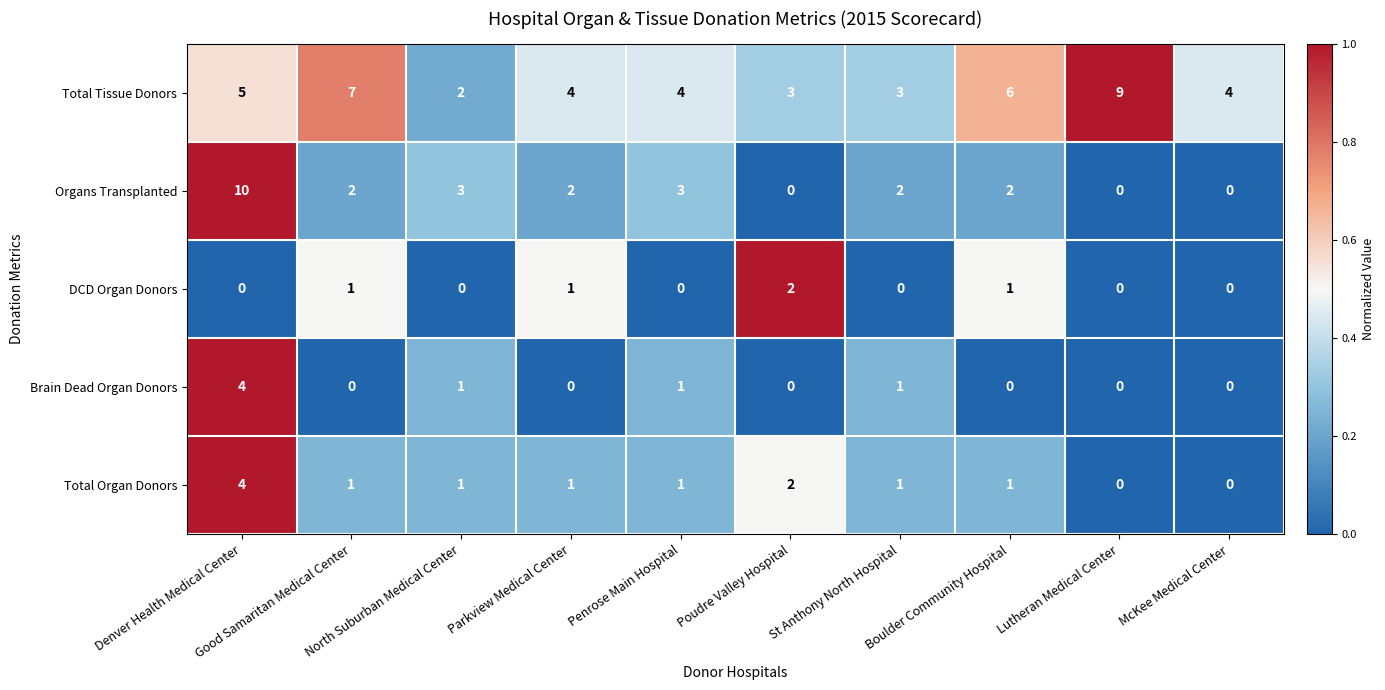

What is the difference between the highest and lowest values at Penrose Main Hospital?

4